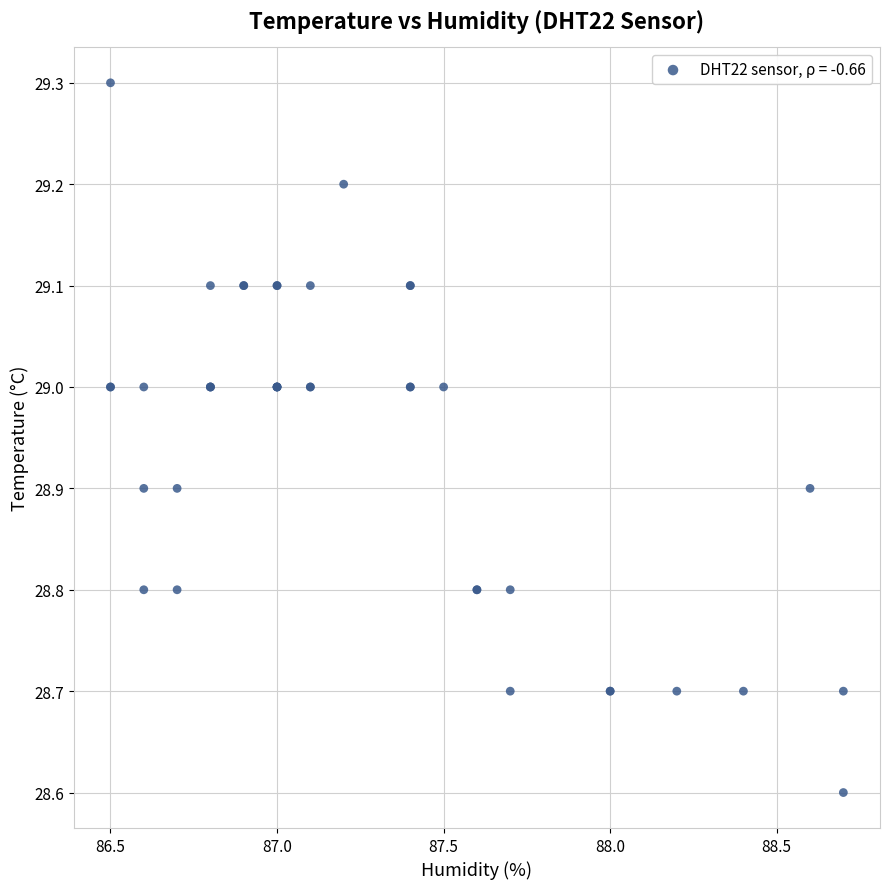

What Y value in the scatter plot is closest to 28?

28.6